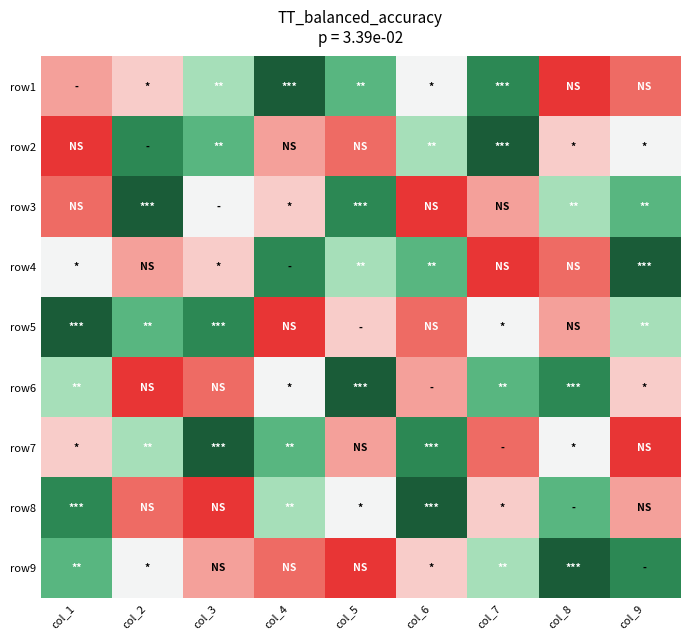

Count the number of data series in this chart.

9